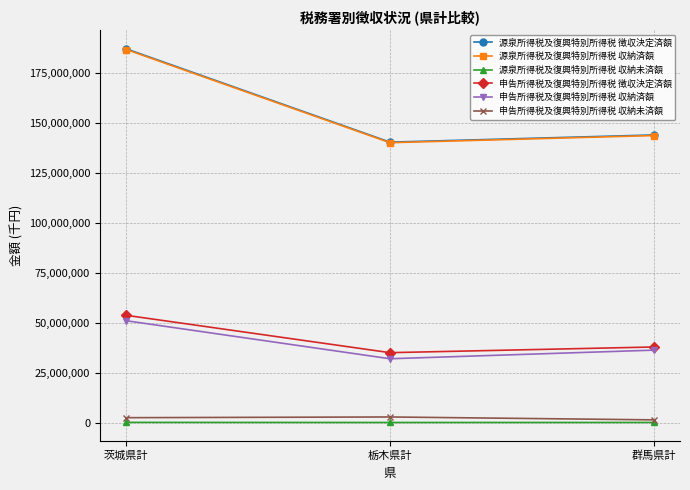

Is this an area chart (filled region under the line)?

No